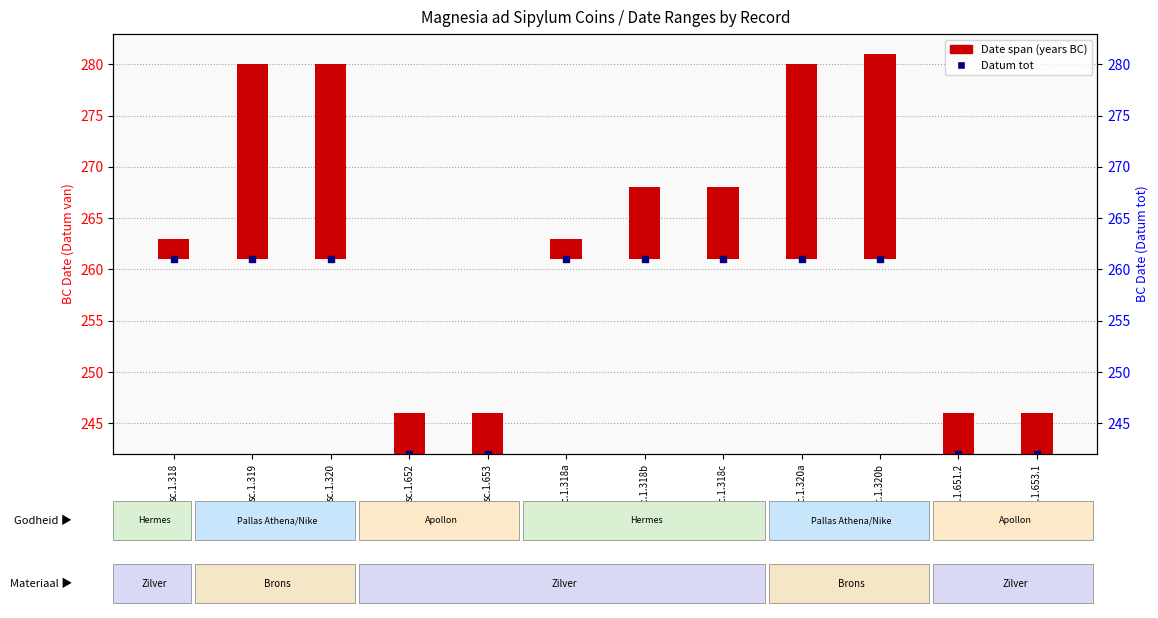

Which series has the widest spread of Y values?

Datum tot